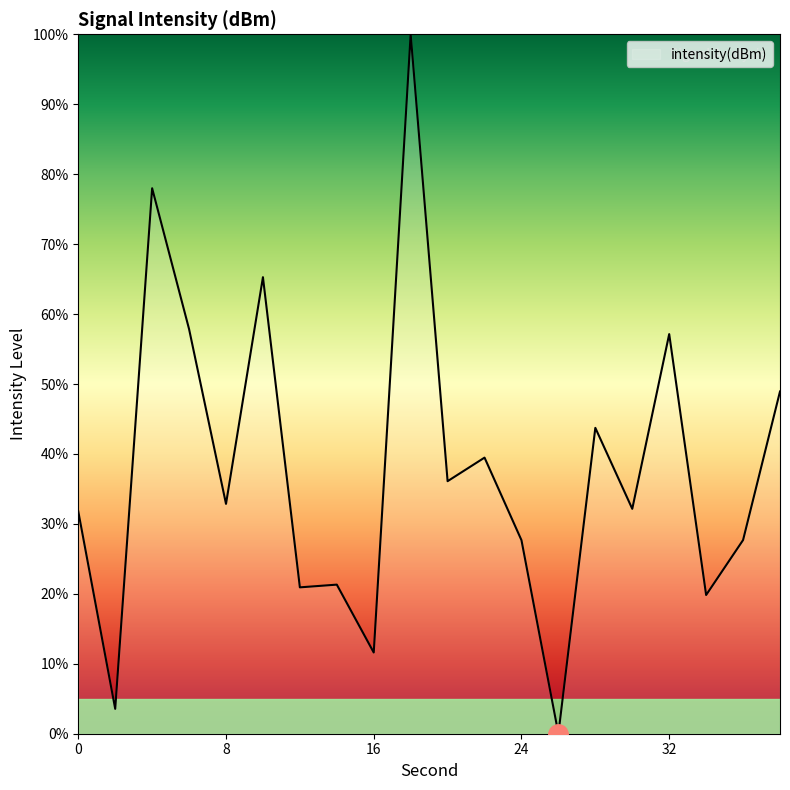

What is the difference between the maximum and minimum values?

100.0